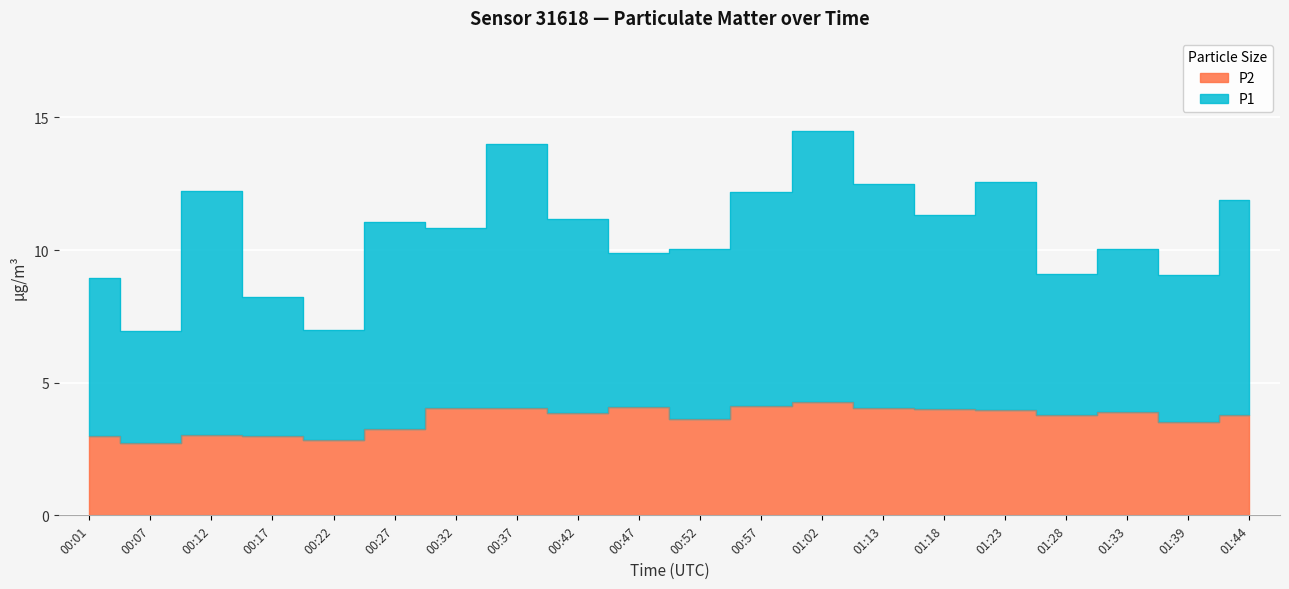

At 00:37, list the series in order from largest to smallest.

P1, P2